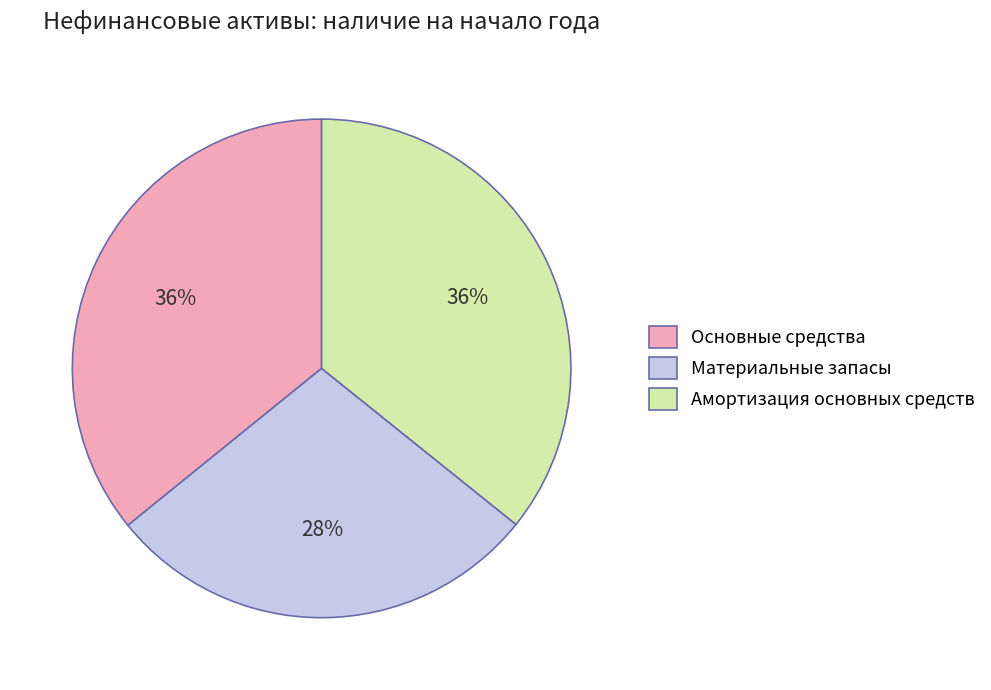

To the nearest percent, what is the combined percentage of Амортизация основных средств and Основные средства?

72%